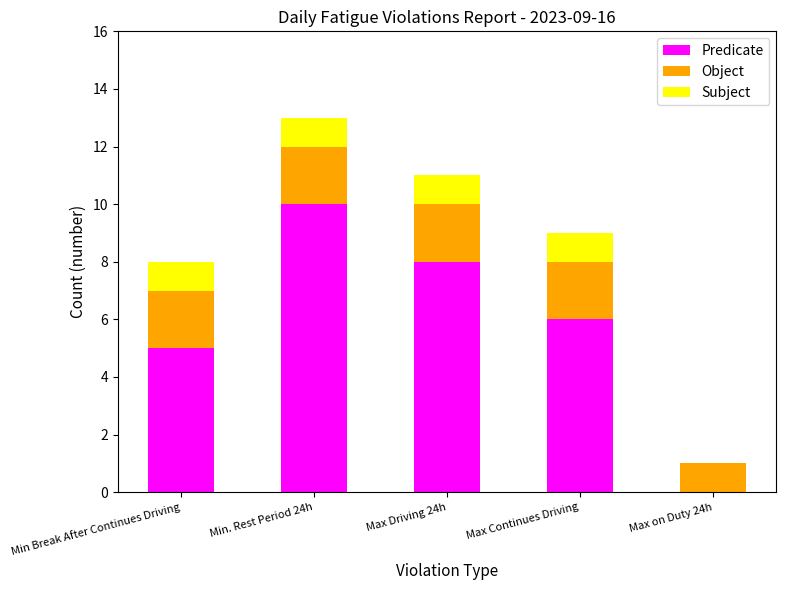

At which category is the sum across all series the highest?

Min. Rest Period 24h